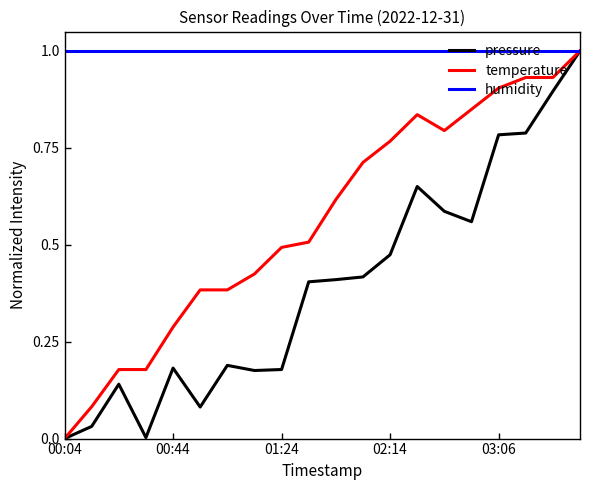

What is the maximum value for pressure?

1.0